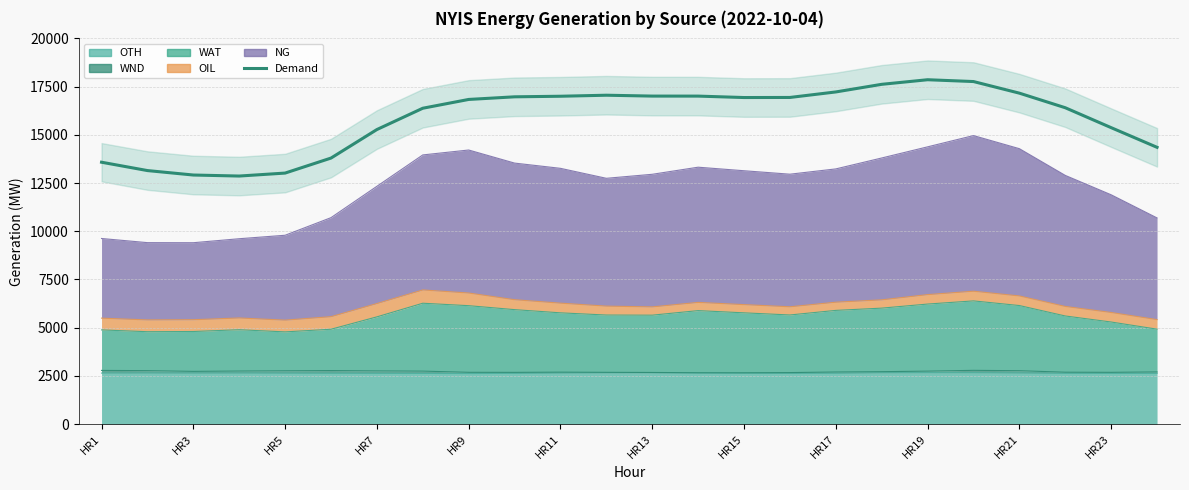

True or false: there are more than 0 points higher than both neighbors.

True